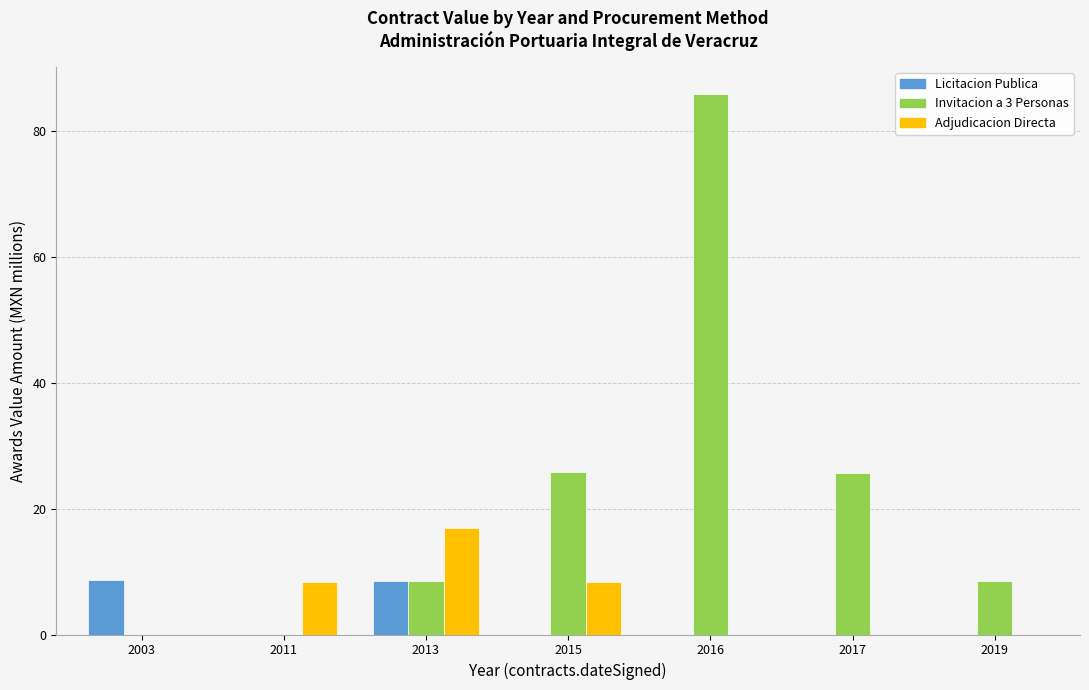

The value of Invitacion a 3 Personas at 2011 is -54.0. True or false?

False